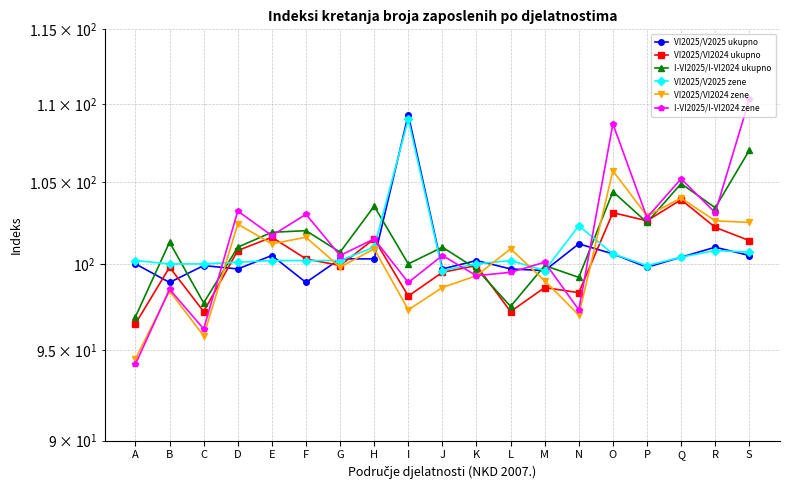

True or false: VI2025/VI2024 ukupno has more than 0 points higher than both neighbors.

True